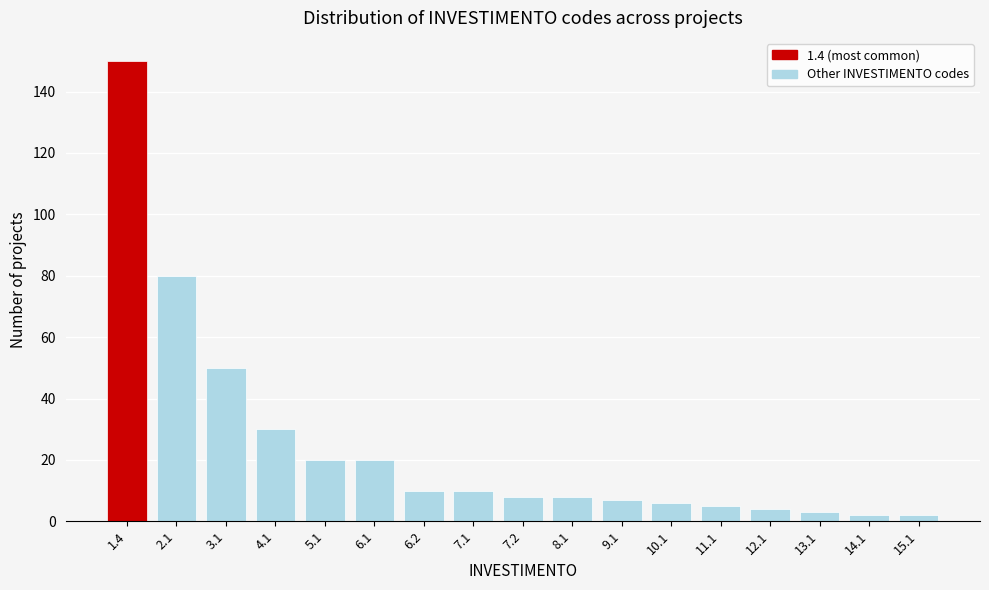

Reading left to right, extract all data points from this chart.

150	80	50	30	20	20	10	10	8	8	7	6	5	4	3	2	2